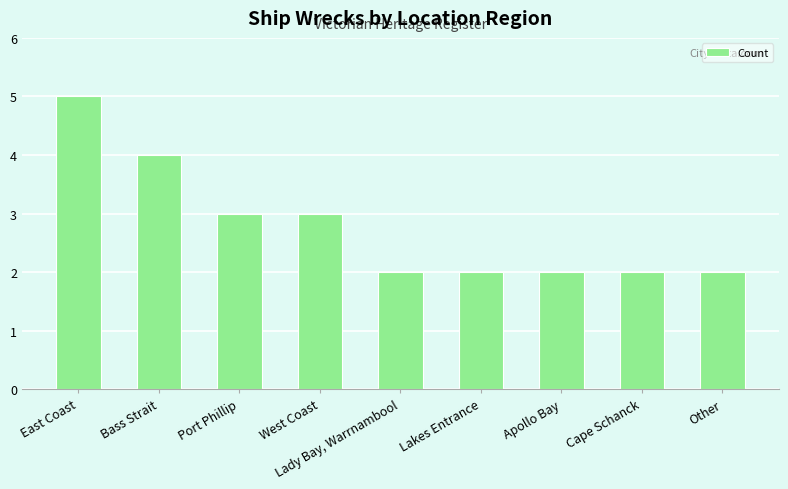

What is the difference between the maximum and minimum values?

3